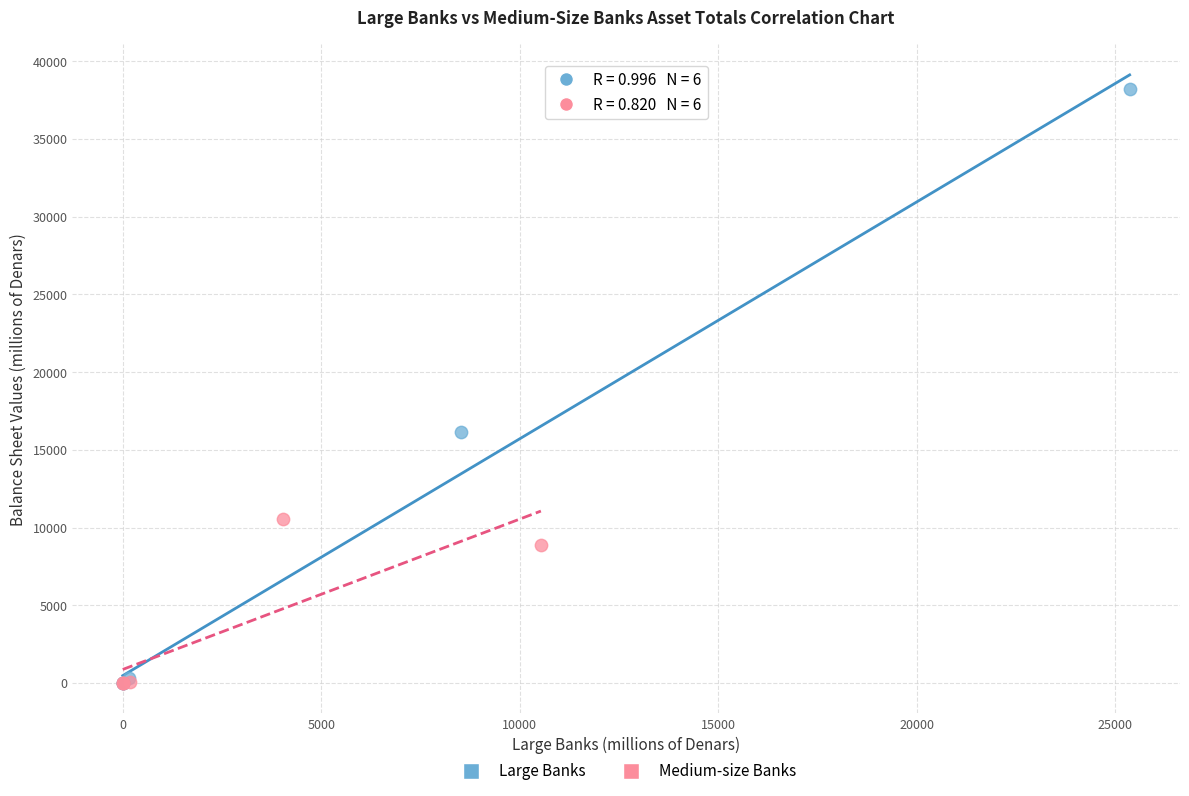

Which series has the largest Y range (max minus min)?

Large Banks